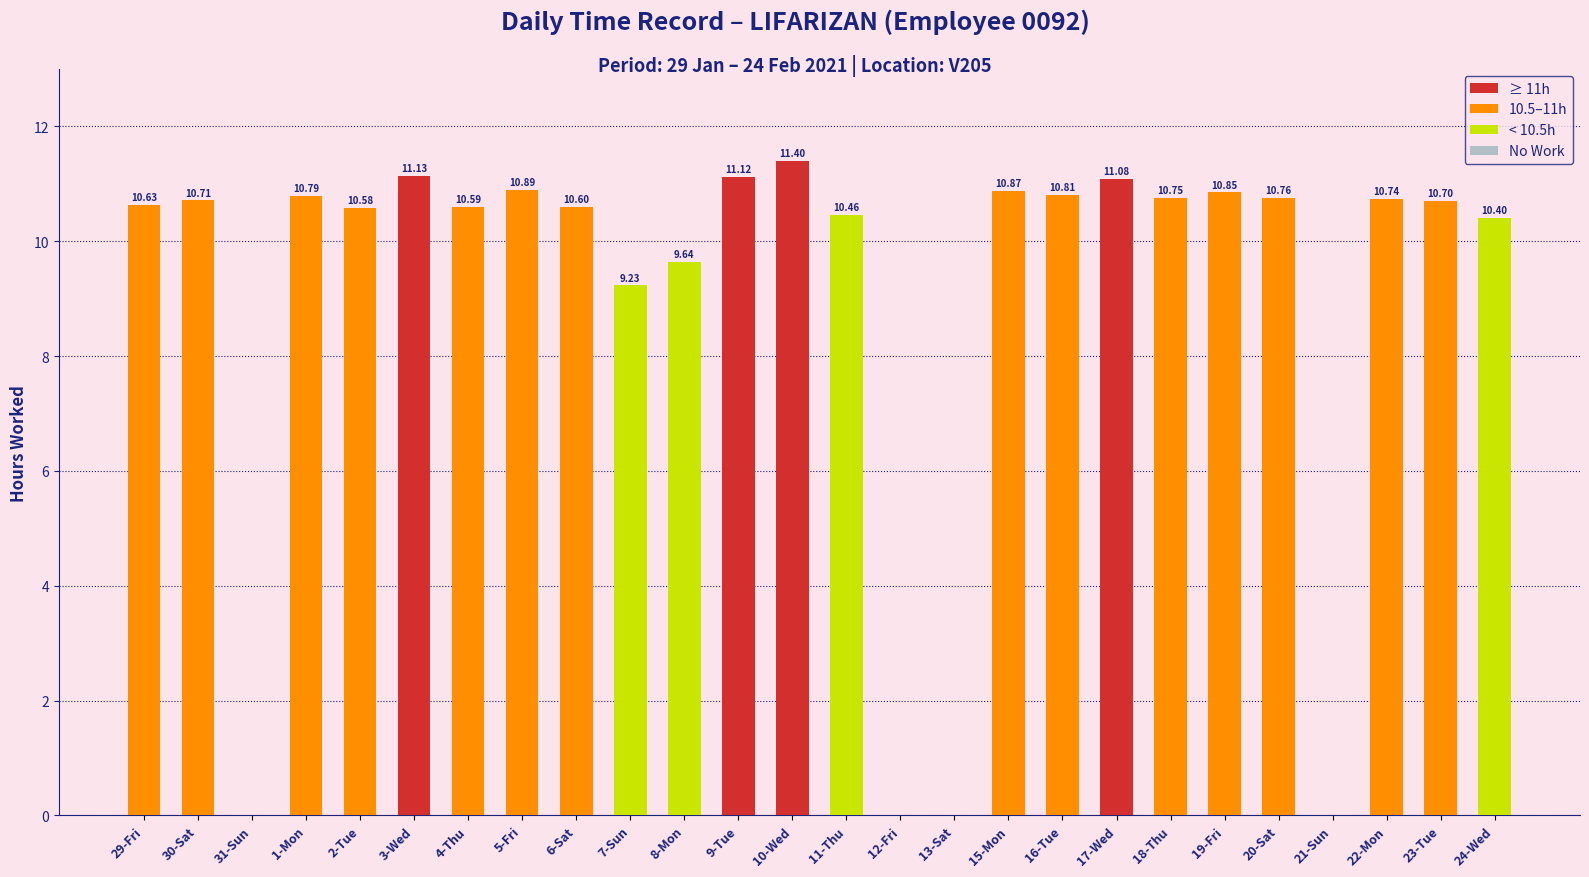

What is the change in value from 11-Thu to 23-Tue?

+0.2